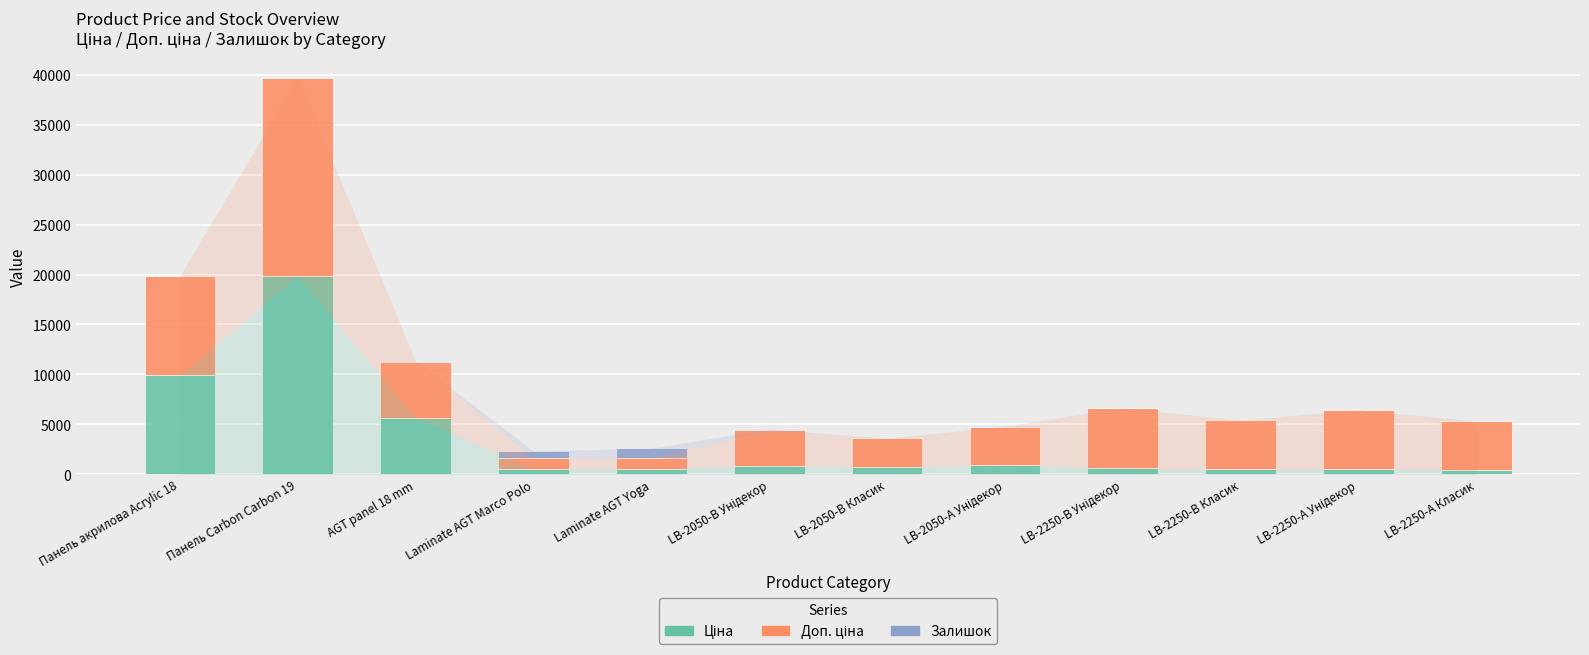

At which category is the sum across all series the highest?

Панель Carbon Carbon 19